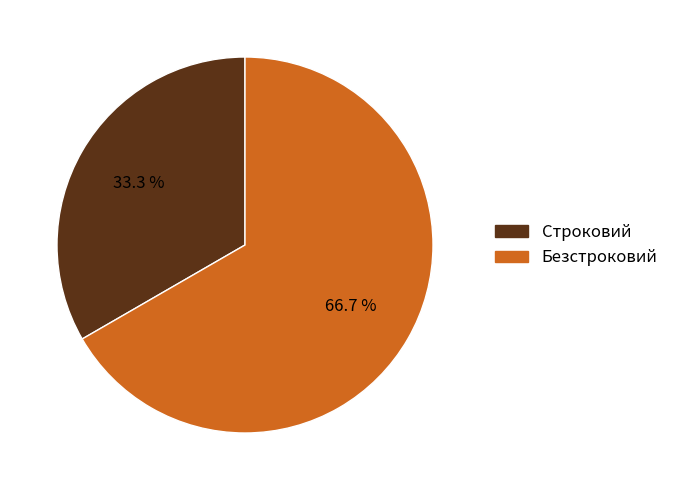

To the nearest percent, what is the combined percentage of Безстроковий and Строковий?

100%